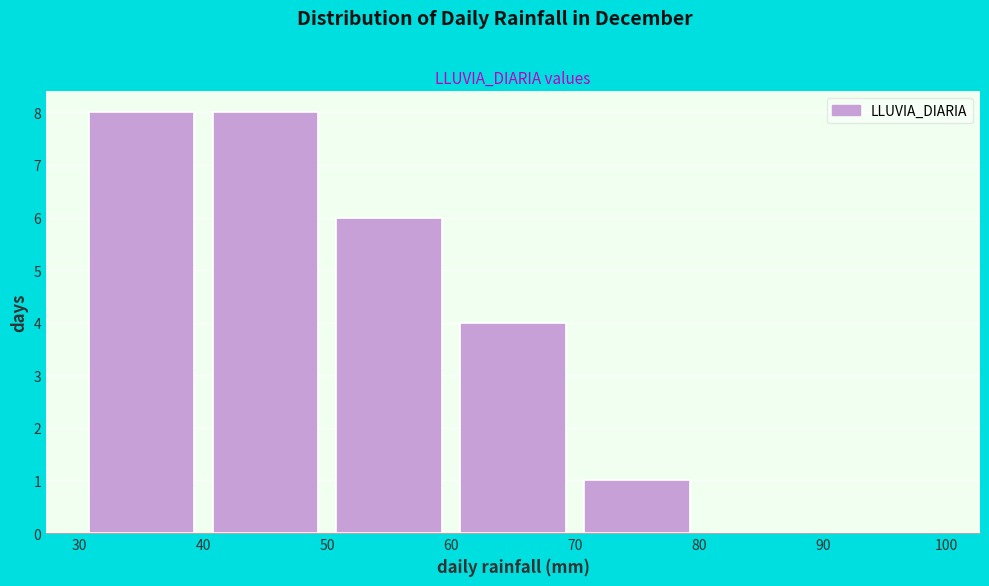

Reading left to right, transcribe this chart: for each bar, give the range it covers on the x-axis and its height. The values are not printed on the chart, so give them approximately, as read against the axis.

30 to 40: 8
40 to 50: 8
50 to 60: 6
60 to 70: 4
70 to 80: 1
80 to 90: 0
90 to 100: 0